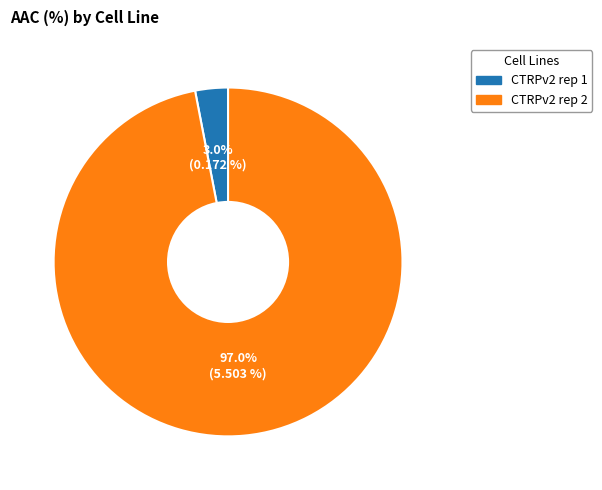

To the nearest percent, what percentage of the pie is CTRPv2 rep 1?

3%